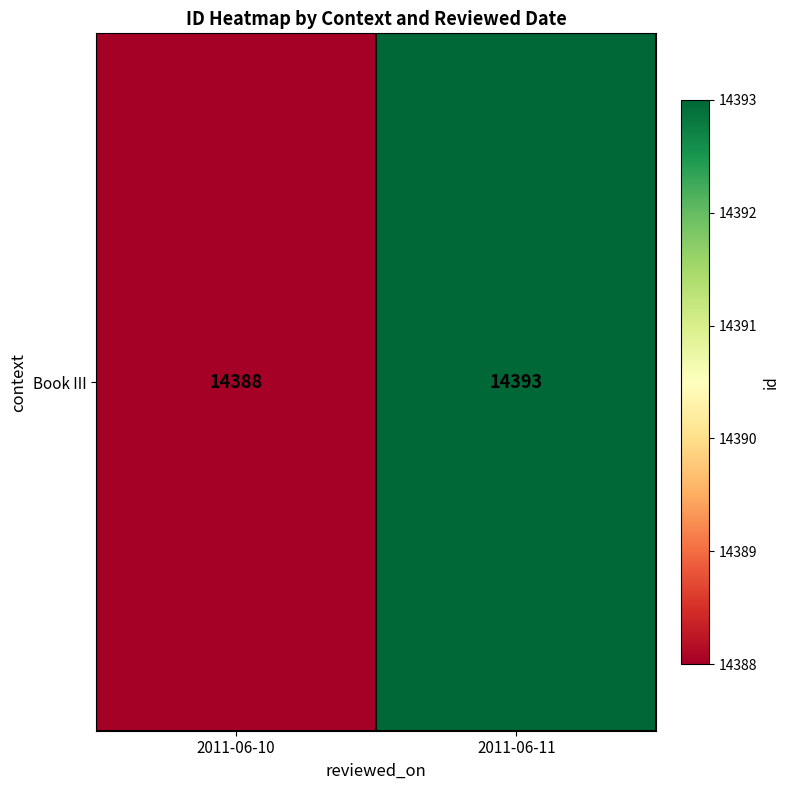

What is the change in value from 2011-06-10 to 2011-06-11?

+5